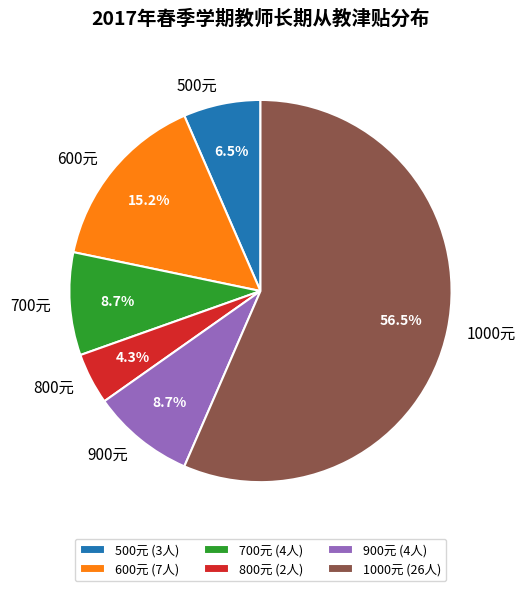

Count the number of slices in the pie.

6